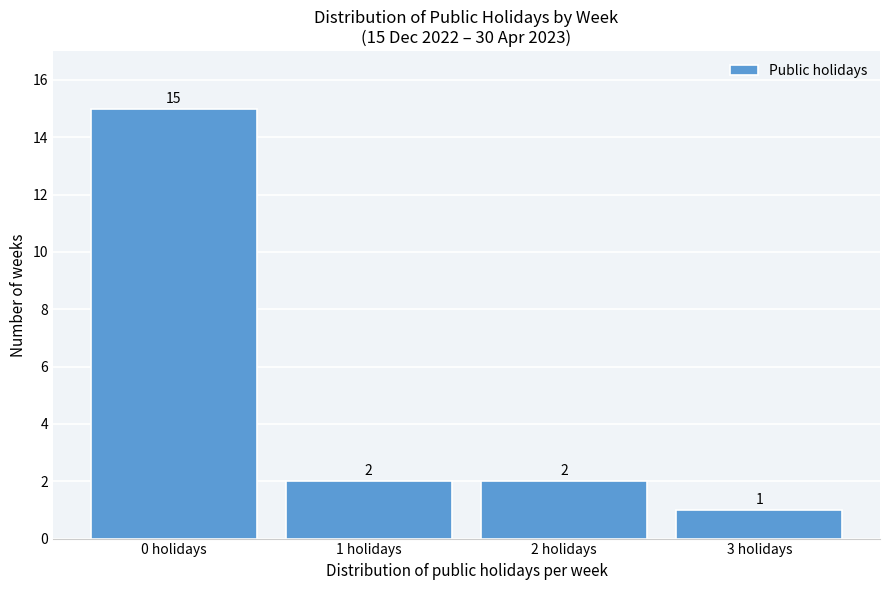

Over which range of the x-axis is the bar tallest?

-0.5 to 0.5